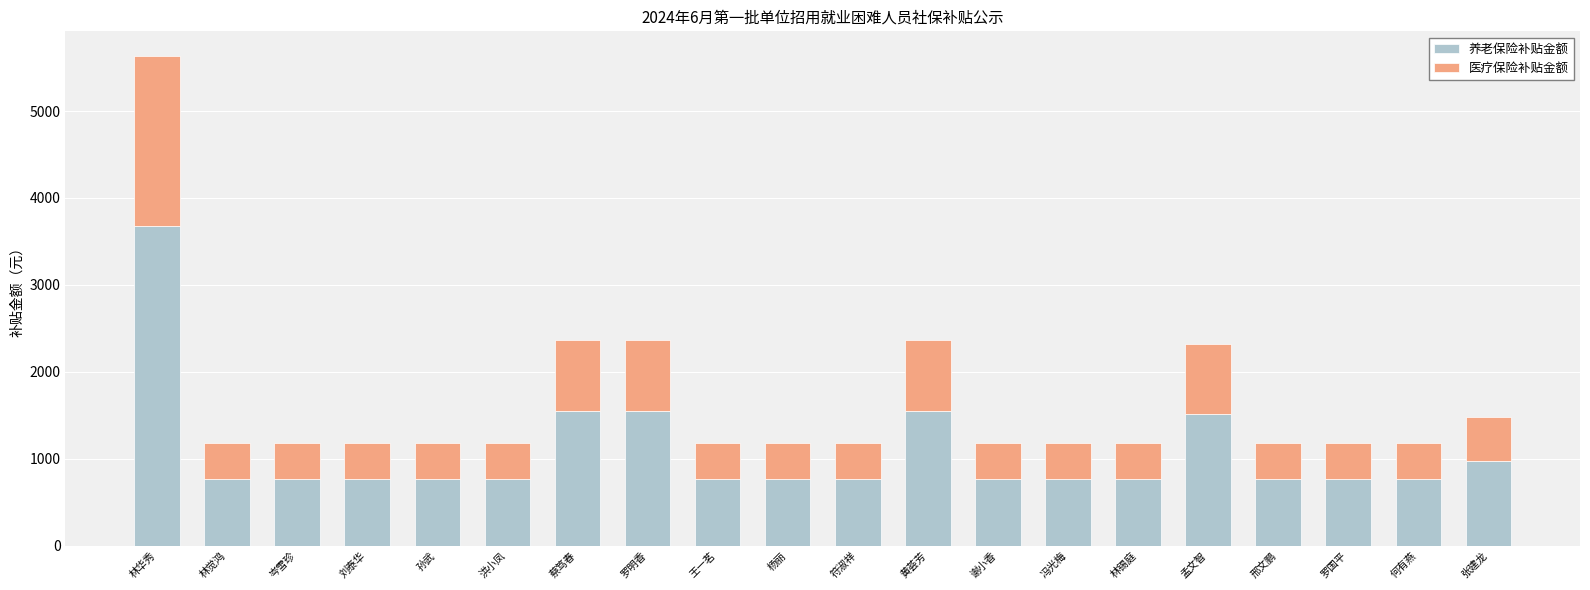

True or false: 养老保险补贴金额 has a value of 970.9 at 张建龙.

True